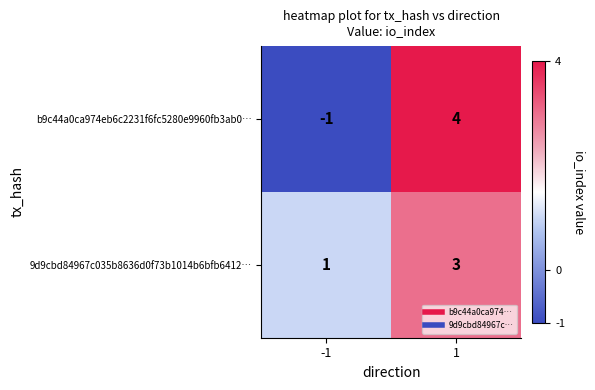

What is the spread (max minus min) of values at 1?

1